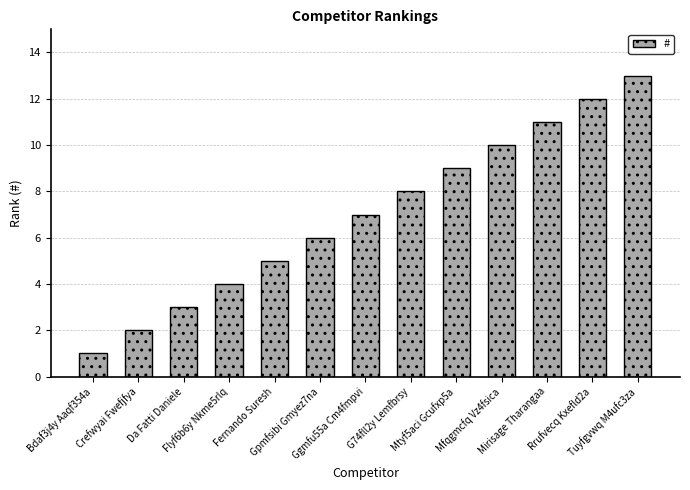

What is the smallest value displayed?

1